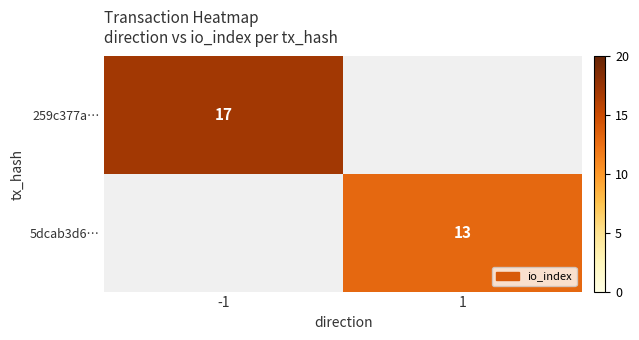

The value of 5dcab3d6… at 1 is 17. True or false?

False